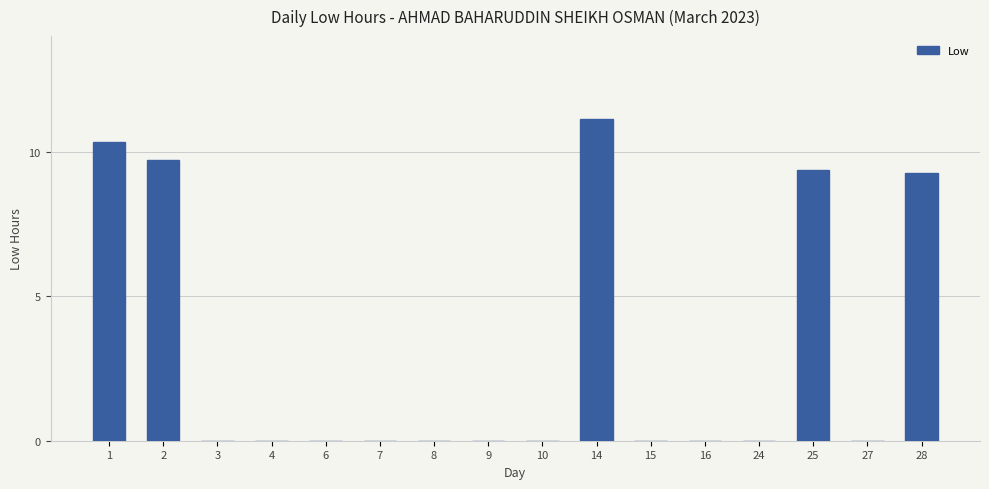

Does the chart contain stacked bars?

No